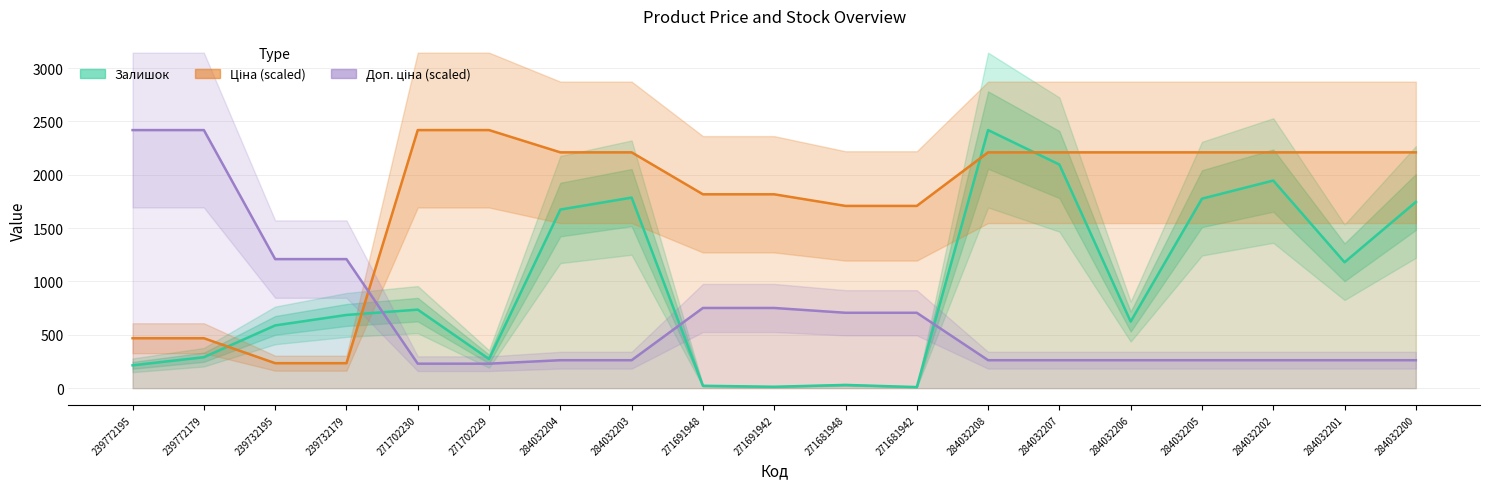

Reading left to right, extract all data points from this chart.

Залишок: 214.0	290.0	588.0	686.0	736.0	273.0	1674.0	1786.0	22.0	13.0	30.0	10.0	2419.0	2096.0	624.0	1776.0	1946.0	1180.0	1745.0
Ціна (scaled): 467.9	467.9	233.9	233.9	2419.0	2419.0	2210.2	2210.2	1817.1	1817.1	1708.2	1708.2	2210.2	2210.2	2210.2	2210.2	2210.2	2210.2	2210.2
Доп. ціна (scaled): 2419.0	2419.0	1209.5	1209.5	229.3	229.3	261.9	261.9	751.6	751.6	706.5	706.5	261.9	261.9	261.9	261.9	261.9	261.9	261.9